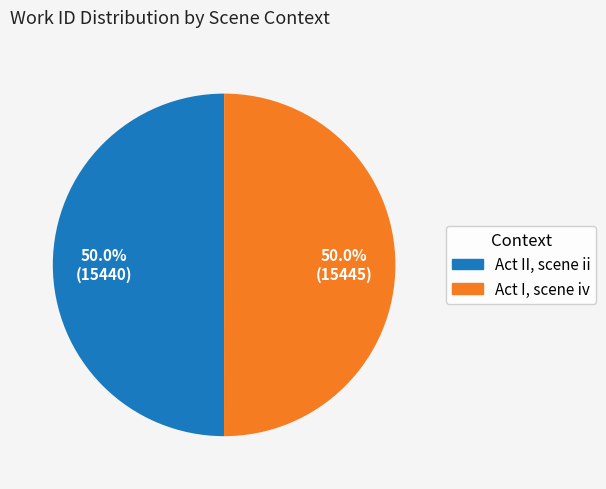

Approximately how many times larger is the value at Act II, scene ii compared to Act I, scene iv?

1.0